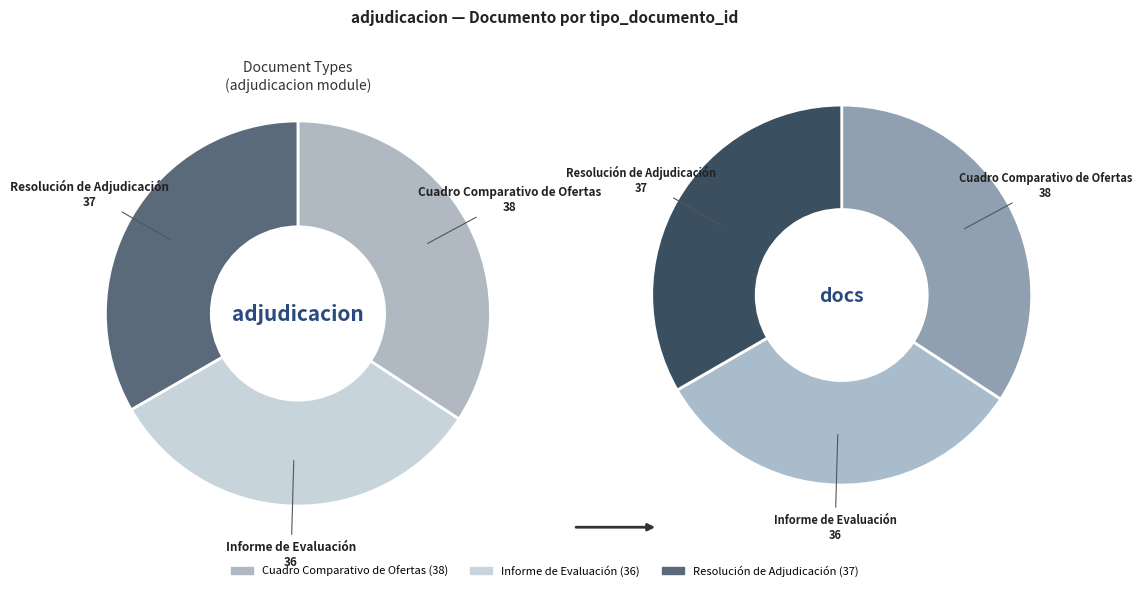

Which has a higher value, Cuadro Comparativo de Ofertas or Informe de Evaluación?

Cuadro Comparativo de Ofertas